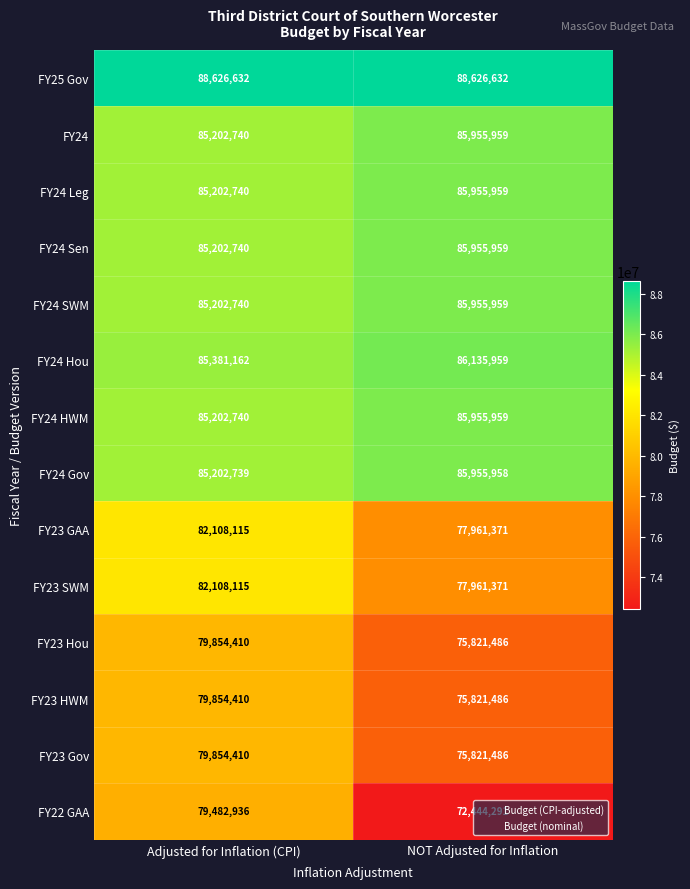

What is the difference between the FY24 Leg values at NOT Adjusted for Inflation and Adjusted for Inflation (CPI)?

753219